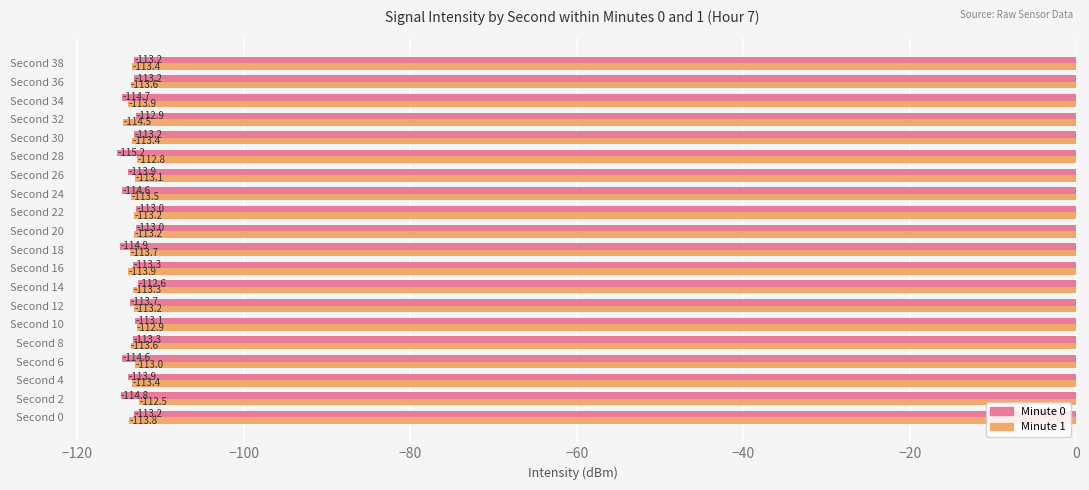

The value of Minute 1 at Second 2 is -112.5. True or false?

True